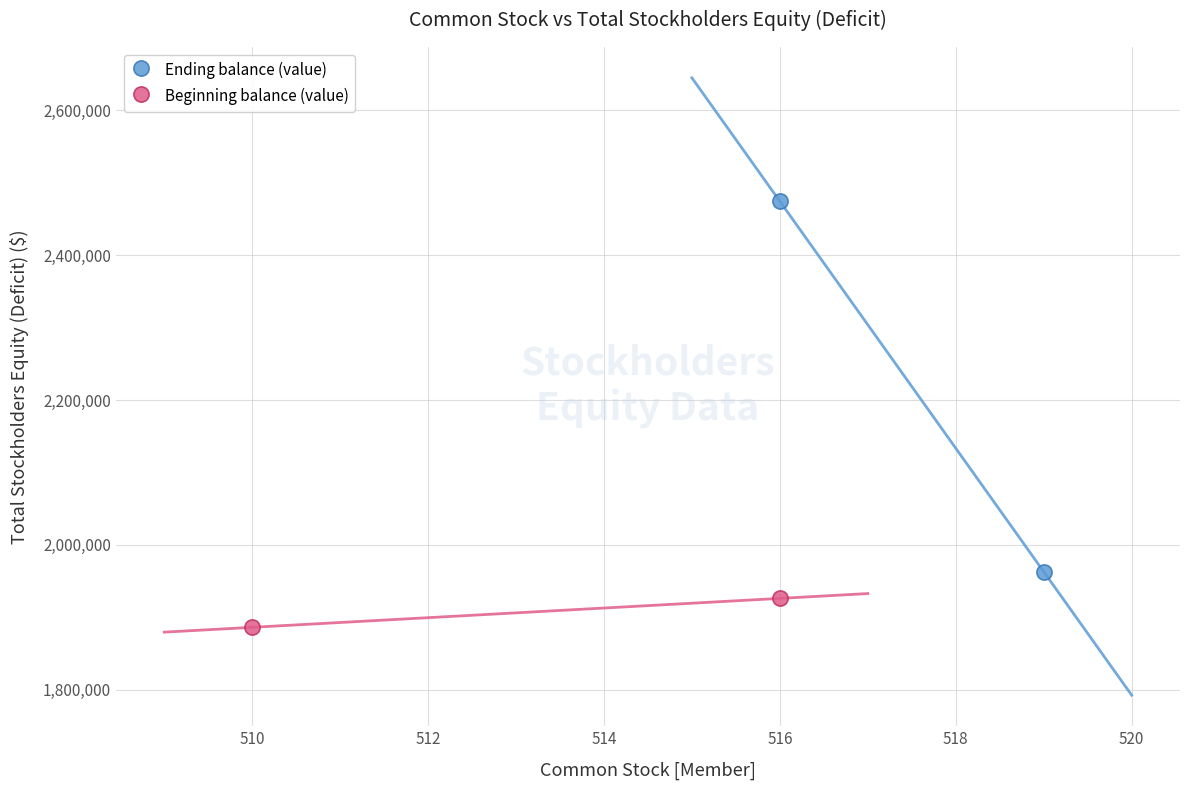

What are all the series names shown in the legend?

Ending balance (value), Beginning balance (value)